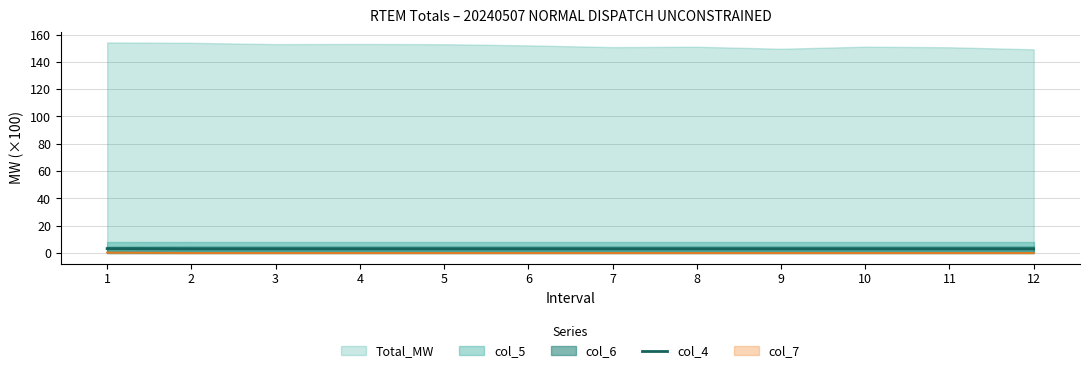

True or false: col_7 and col_4 intersect in this chart.

False